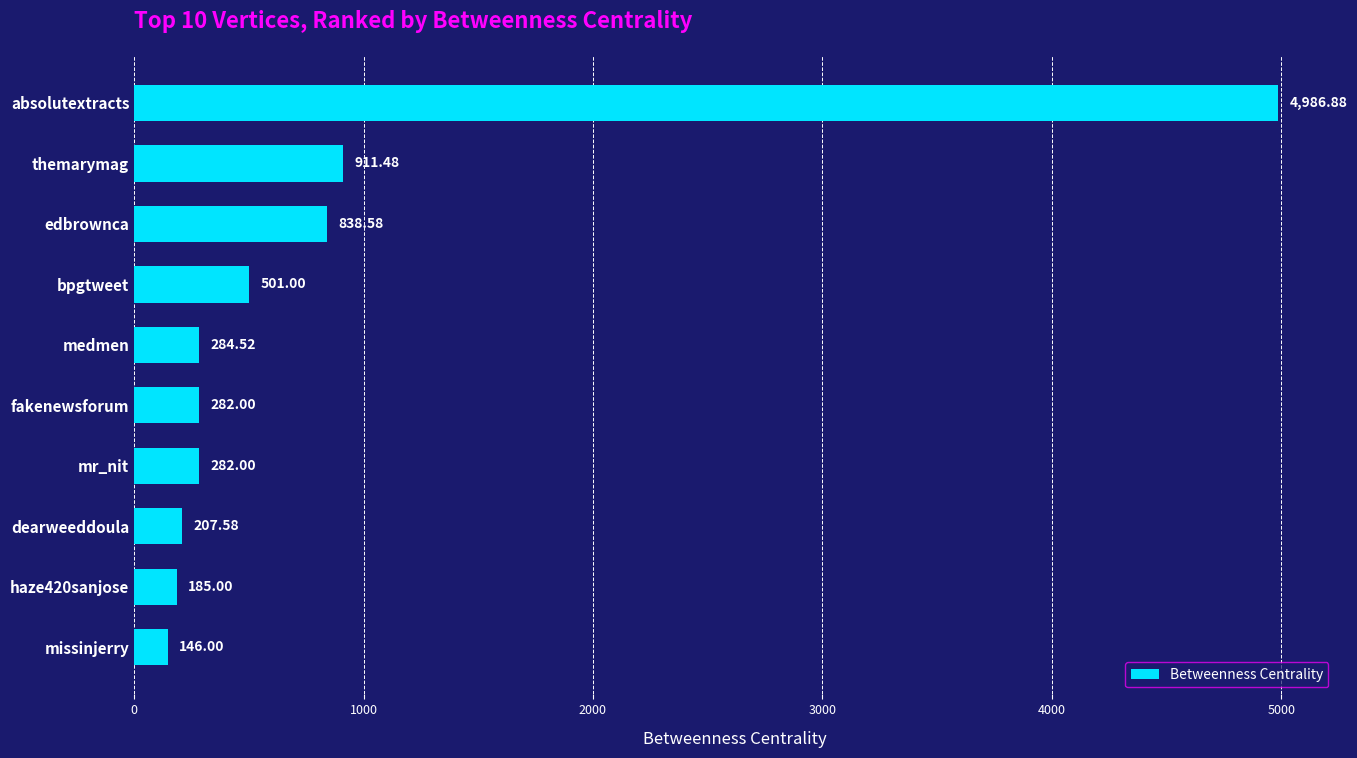

Where is the data nearest to the value 2566?

themarymag